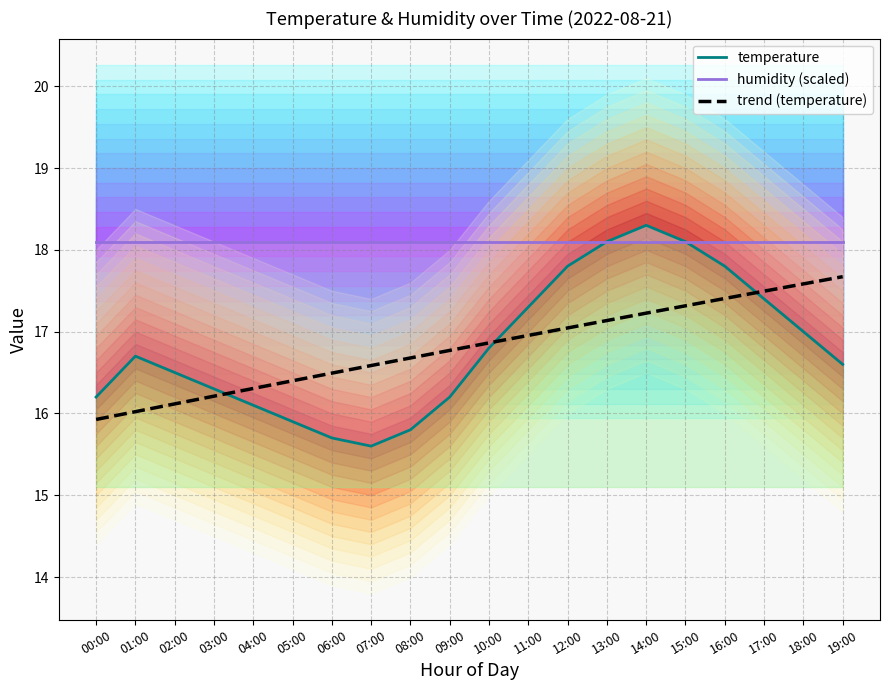

Reading right to left, transcribe all the data shown in this chart.

temperature: 16.6	17.0	17.4	17.8	18.1	18.3	18.1	17.8	17.3	16.8	16.2	15.8	15.6	15.7	15.9	16.1	16.3	16.5	16.7	16.2
humidity (scaled): 18.1	18.1	18.1	18.1	18.1	18.1	18.1	18.1	18.1	18.1	18.1	18.1	18.1	18.1	18.1	18.1	18.1	18.1	18.1	18.1
trend (temperature): 17.7	17.6	17.5	17.4	17.3	17.2	17.1	17.0	17.0	16.9	16.8	16.7	16.6	16.5	16.4	16.3	16.2	16.1	16.0	15.9